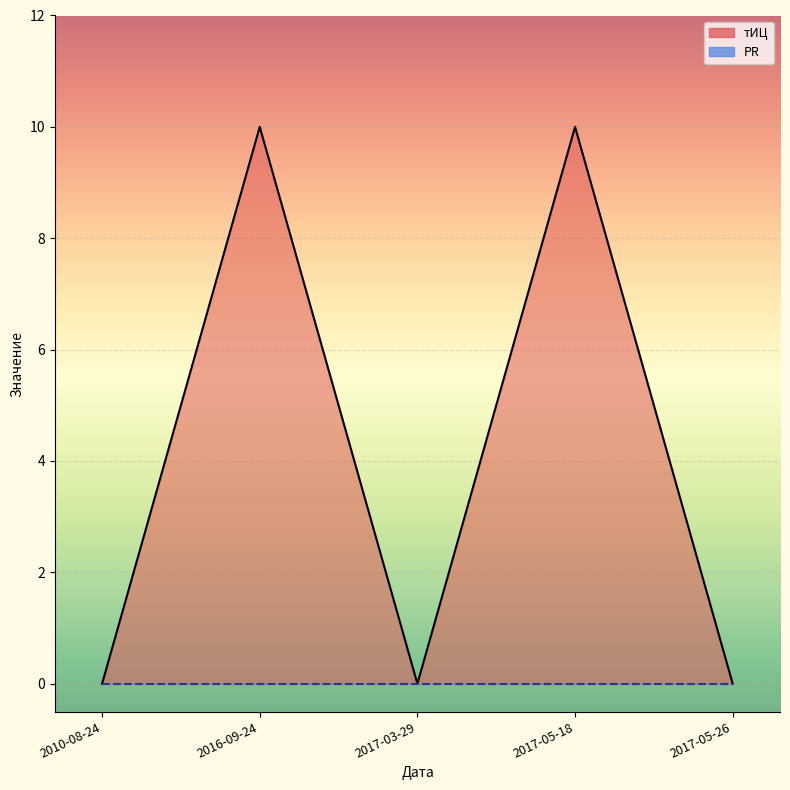

What is the difference between the maximum and minimum values?

10